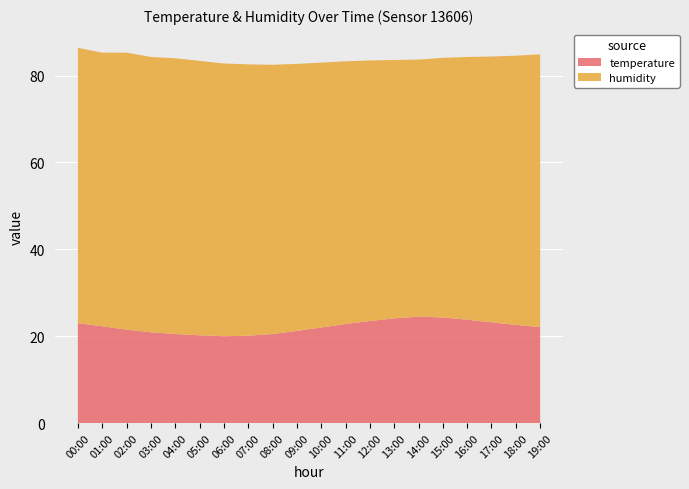

Reading left to right, list all the values displayed in this chart.

temperature: 00:00=23.0	01:00=22.3	02:00=21.5	03:00=20.9	04:00=20.5	05:00=20.2	06:00=20.0	07:00=20.1	08:00=20.5	09:00=21.2	10:00=22.0	11:00=22.8	12:00=23.5	13:00=24.1	14:00=24.5	15:00=24.3	16:00=23.8	17:00=23.2	18:00=22.6	19:00=22.1
humidity: 00:00=63.4	01:00=63.0	02:00=63.8	03:00=63.4	04:00=63.5	05:00=63.2	06:00=62.8	07:00=62.5	08:00=62.0	09:00=61.5	10:00=61.0	11:00=60.5	12:00=60.0	13:00=59.5	14:00=59.2	15:00=59.8	16:00=60.5	17:00=61.2	18:00=62.0	19:00=62.8